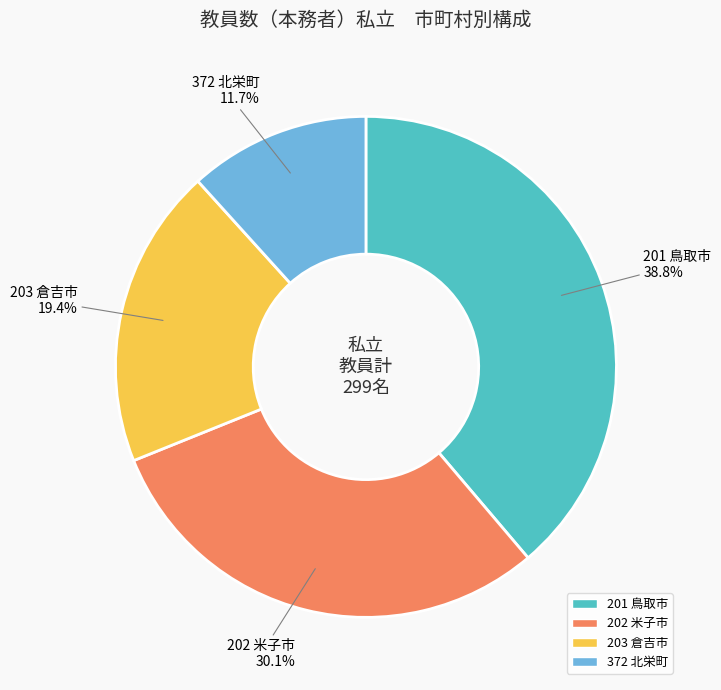

Between 202 米子市 and 201 鳥取市, which is larger?

201 鳥取市